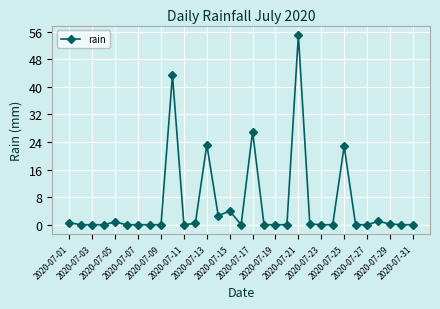

What is the average value?

5.8